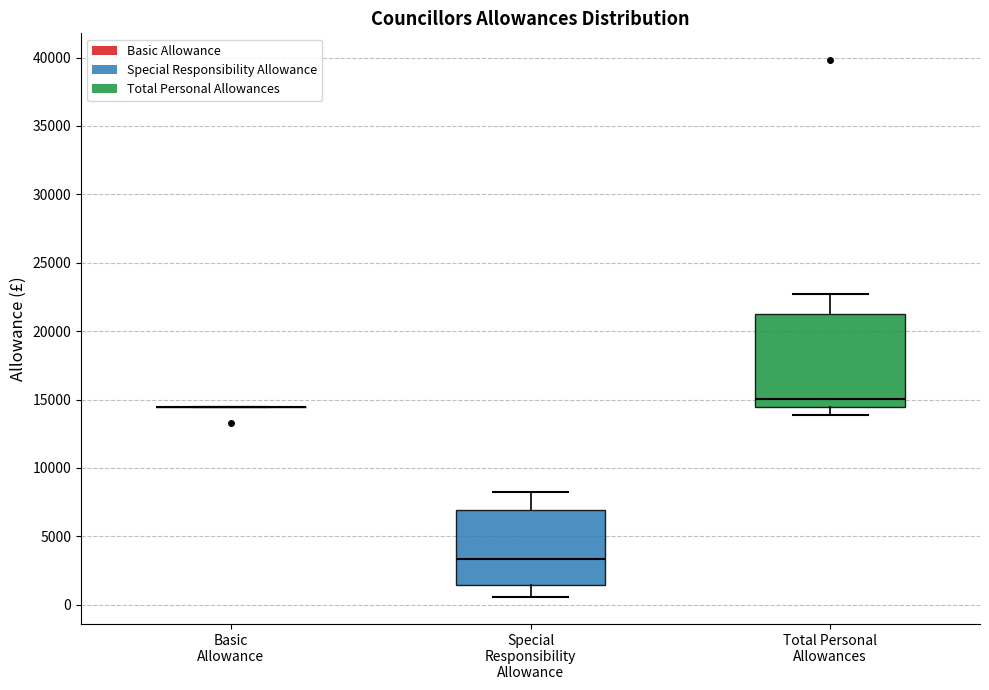

Reading left to right, transcribe this box plot: for each box, give where its median line is, the range the box spans, and where its two whiskers end, as read against the y-axis. The values are not printed on the chart, so give them approximately, as read against the axis.

Basic Allowance: box collapsed to a line at 14500, whiskers 14500 to 14500
Special Responsibility Allowance: median 3500, box 1500 to 7000, whiskers 500 to 8000
Total Personal Allowances: median 15000, box 14500 to 21000, whiskers 14000 to 22500